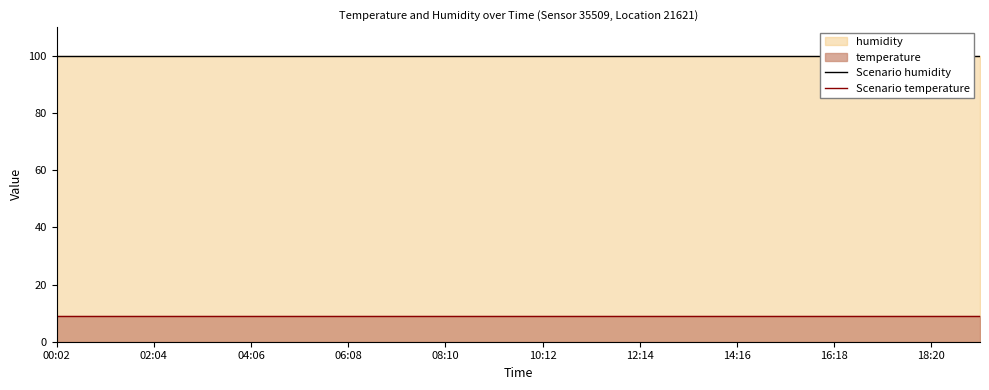

The value of Scenario temperature at 18:20 is 2.8. True or false?

False